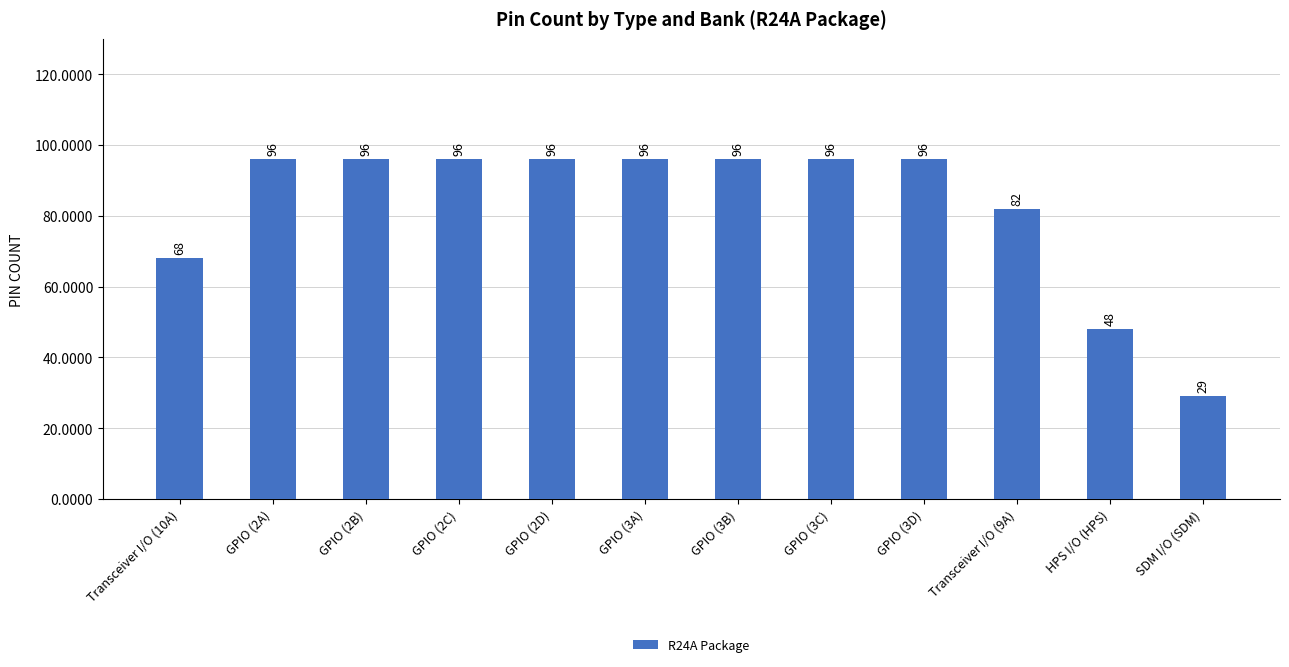

What is the label of the 12th bar from the left?

SDM I/O (SDM)